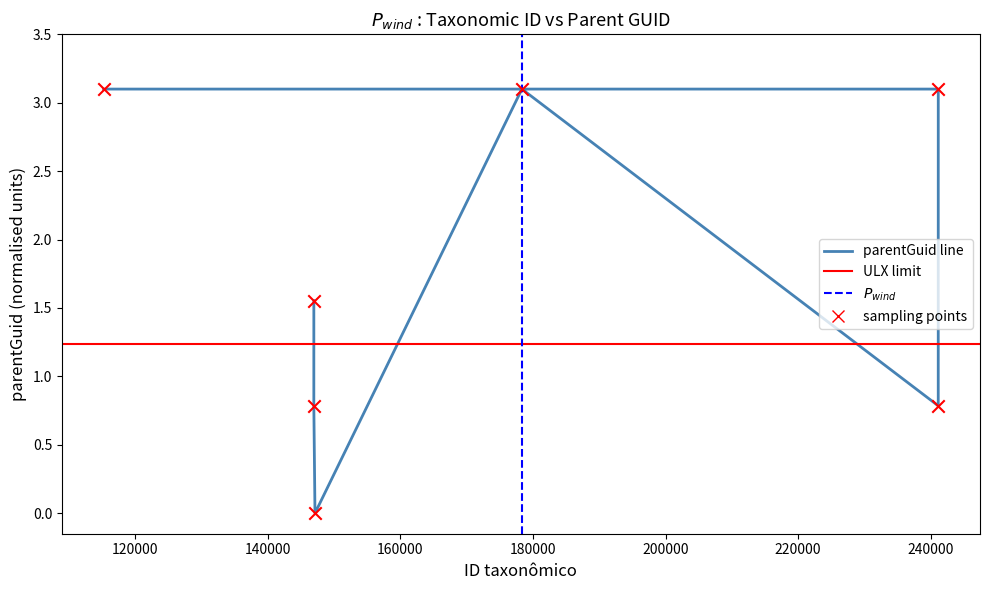

What is the ratio of the value at 146943 to the value at 115228?

0.3